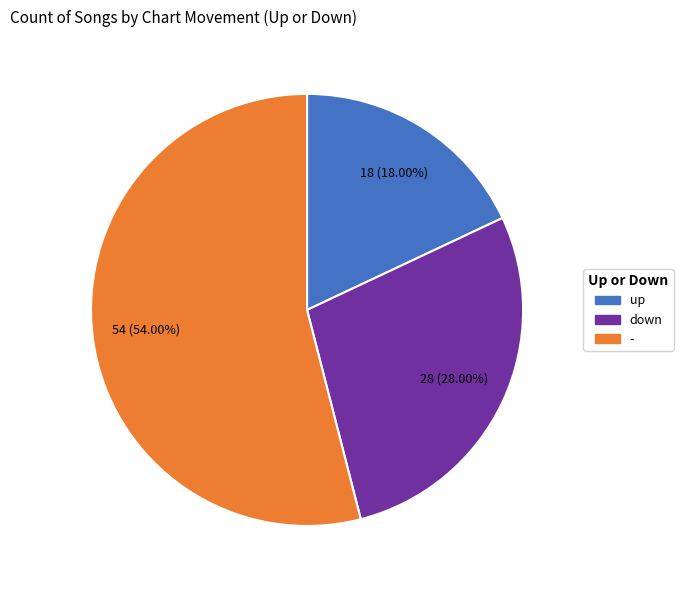

What is the smallest slice in the pie chart?

up